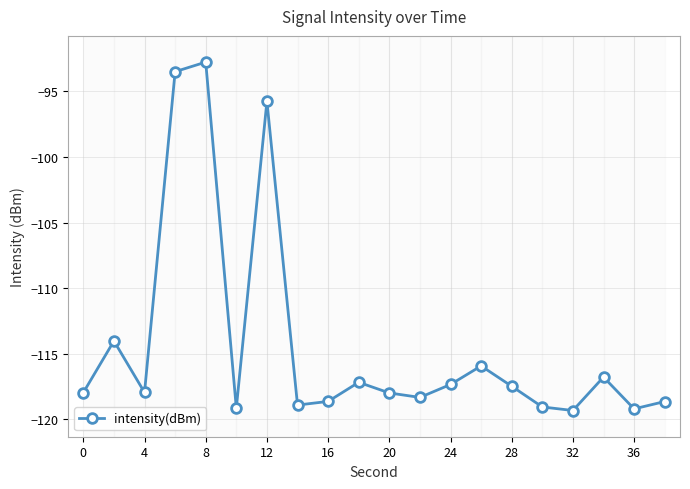

Count the number of values greater than -117.

6